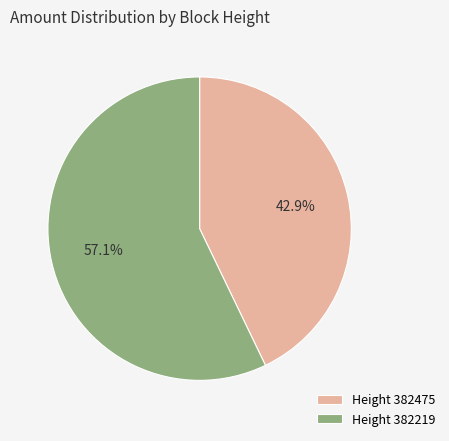

Which slice is the largest?

Height 382219